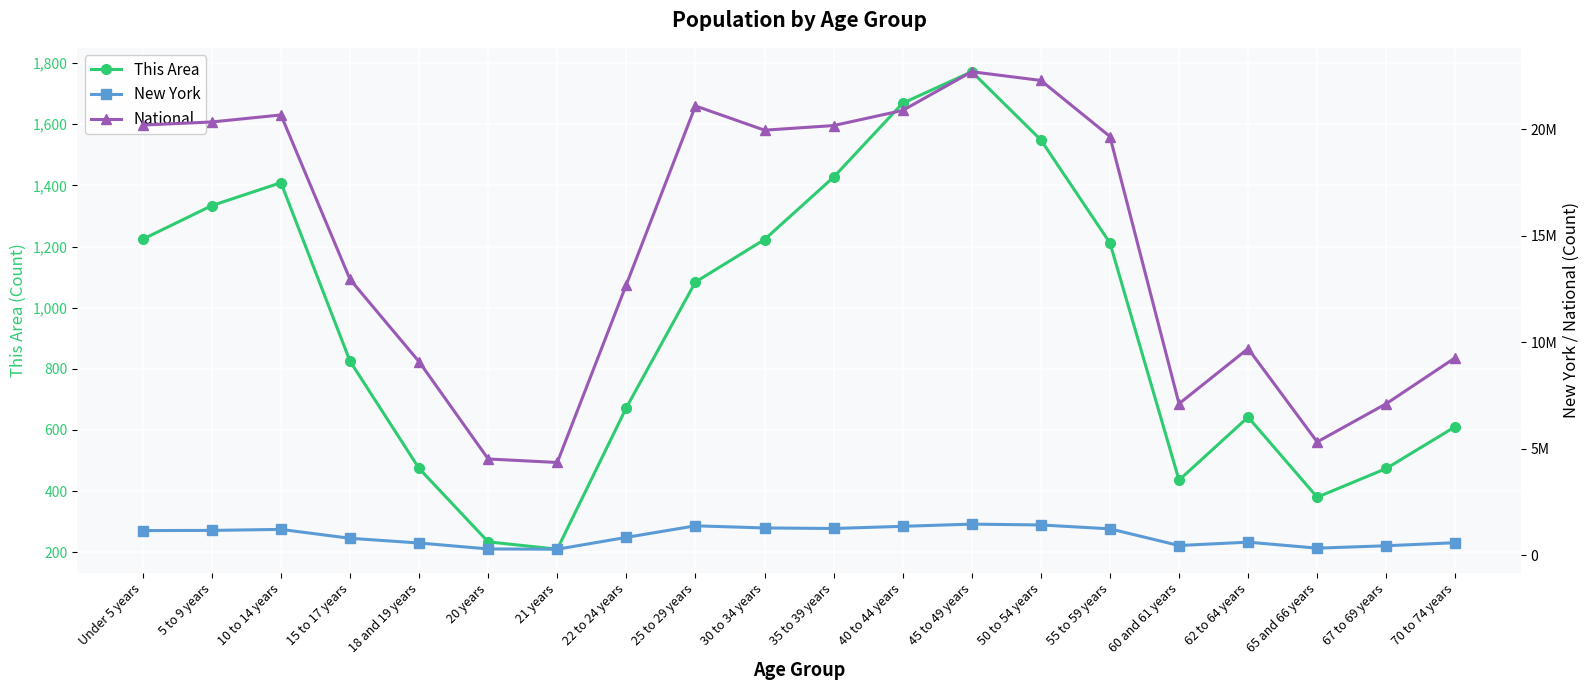

What is the maximum value for This Area?

1772